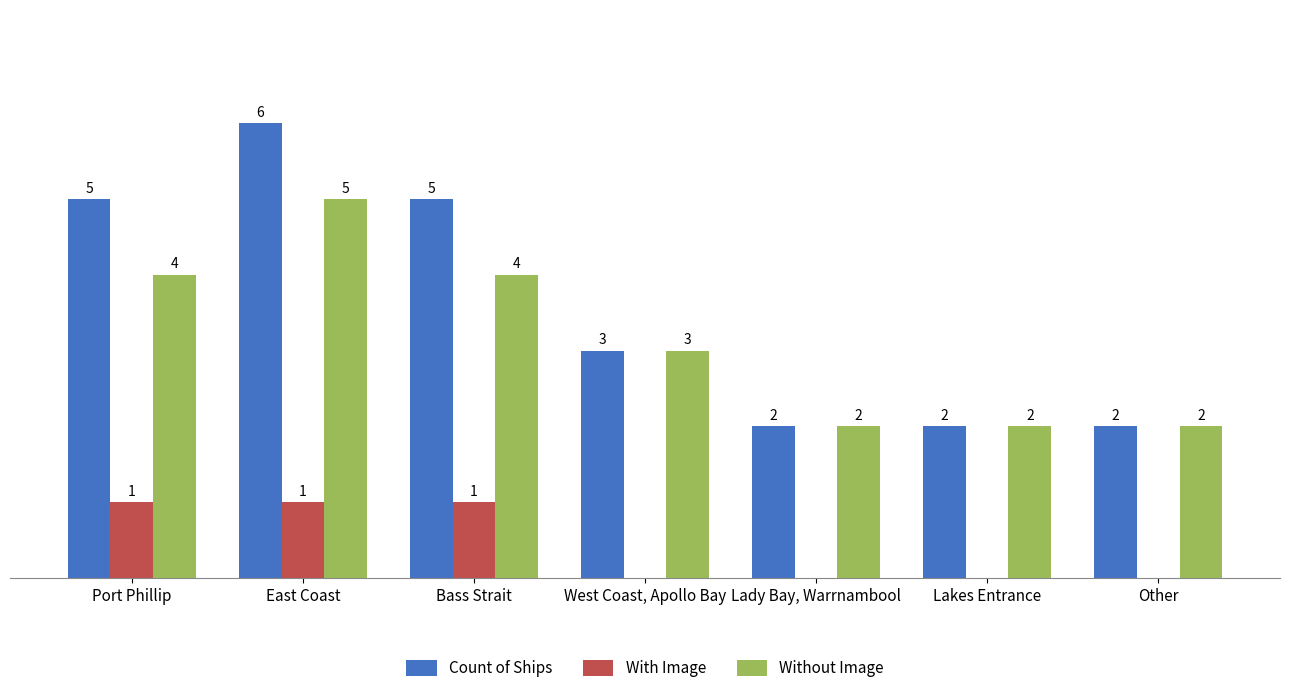

What are all the series names shown in the legend?

Count of Ships, With Image, Without Image